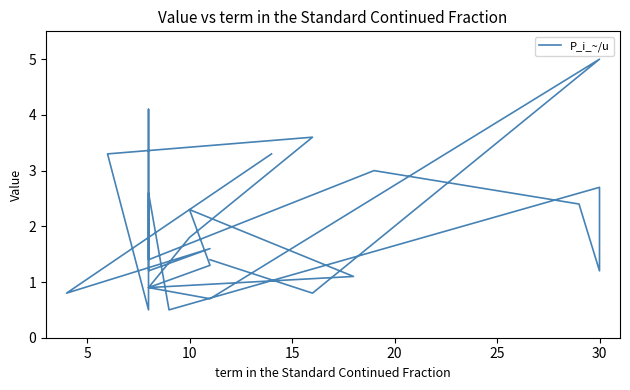

Reading left to right, extract all data points from this chart.

3.3	0.8	1.6	1.2	4.1	1.4	3.0	2.4	1.2	1.2	2.7	0.5	2.6	0.5	3.3	3.6	1.8	0.9	1.1	2.3	1.3	0.9	0.7	5.0	0.8	1.4